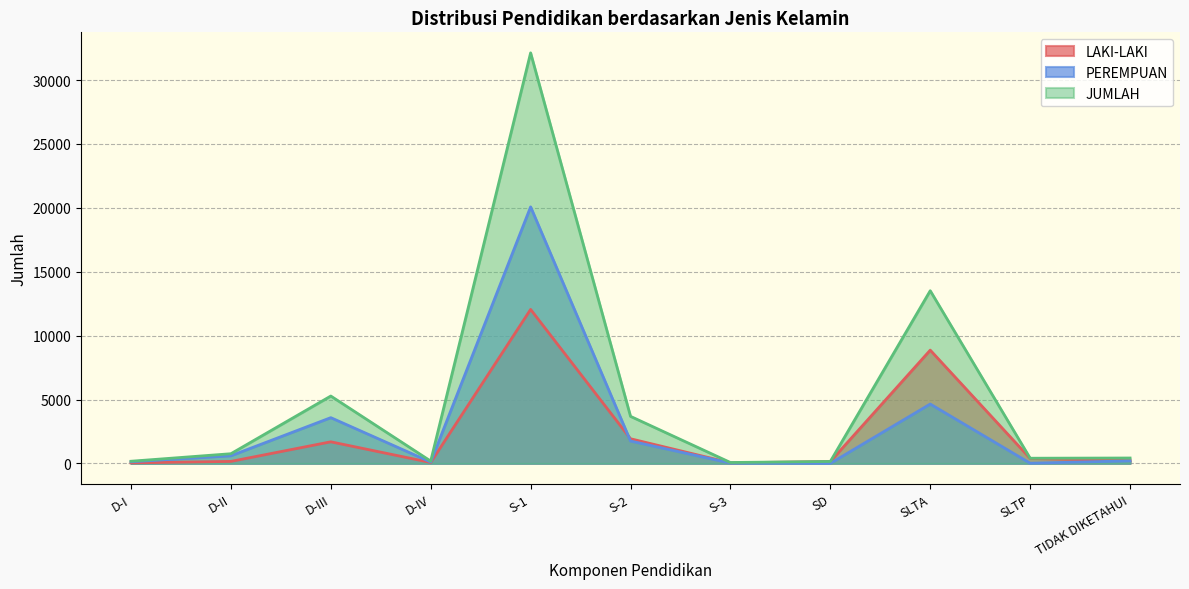

How many distinct data groups are displayed?

3